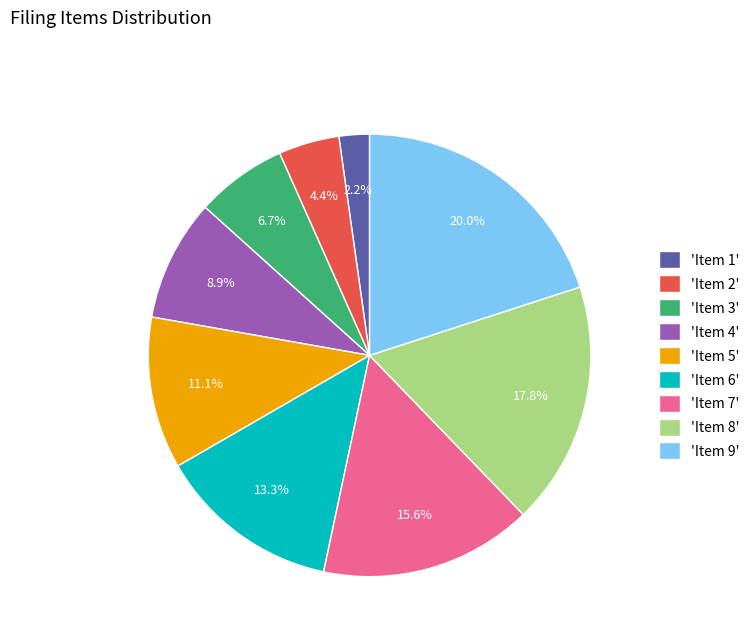

How much of the chart is everything except 'Item 6'?

86.7%